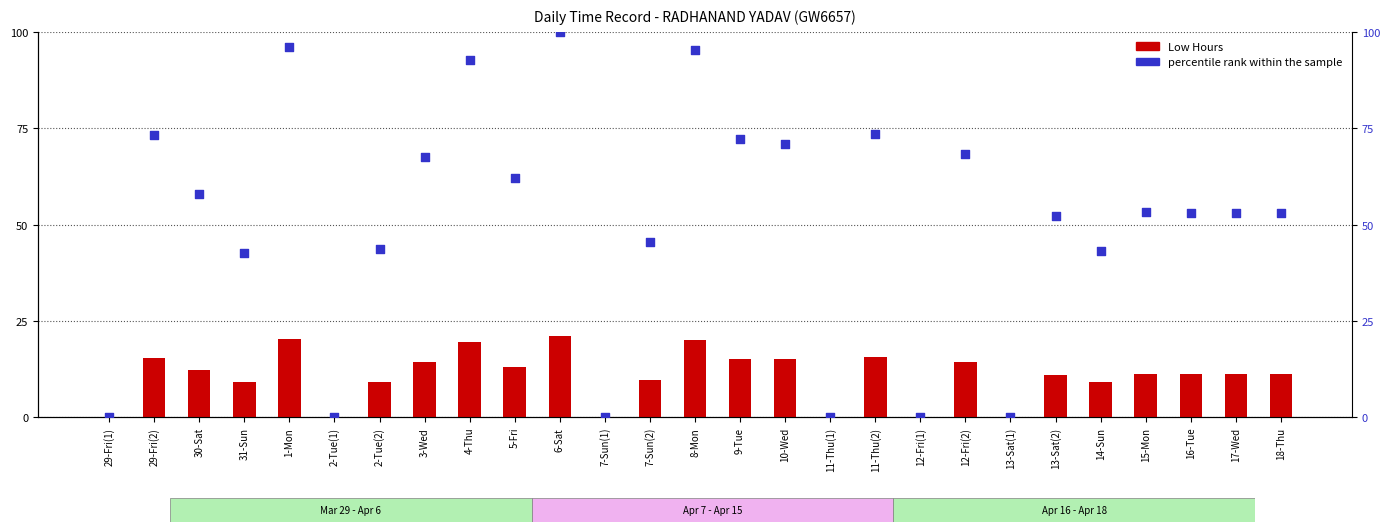

At how many categories does at least one series exceed 88?

4